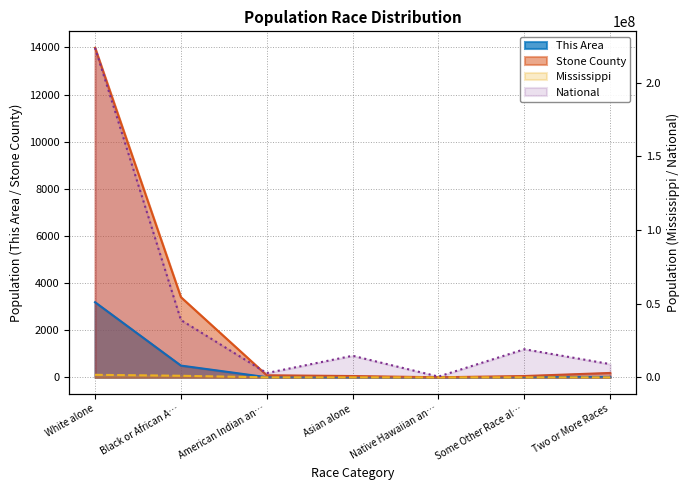

How many categories are shown in the chart?

7